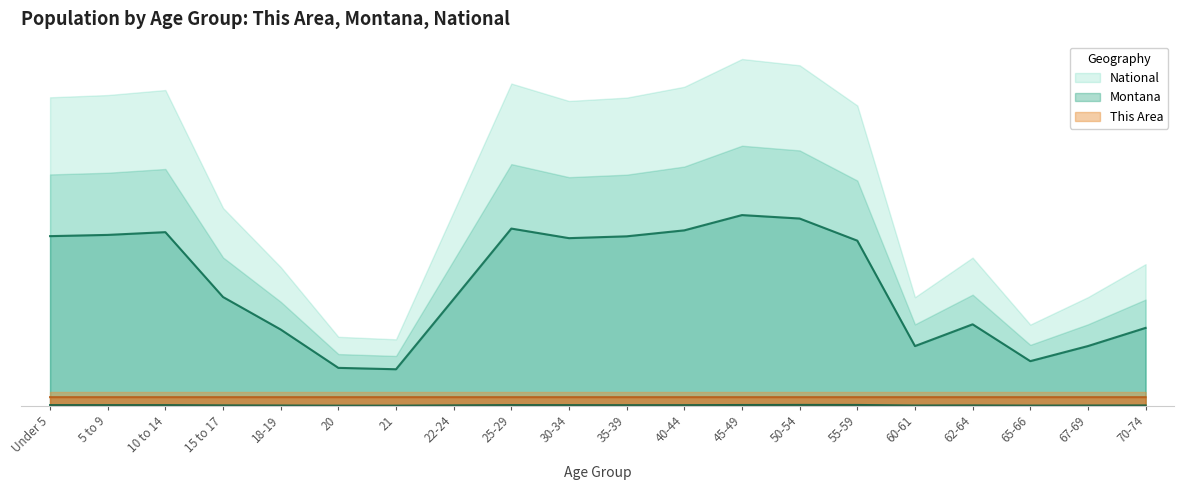

Which series has the largest total across all categories?

National